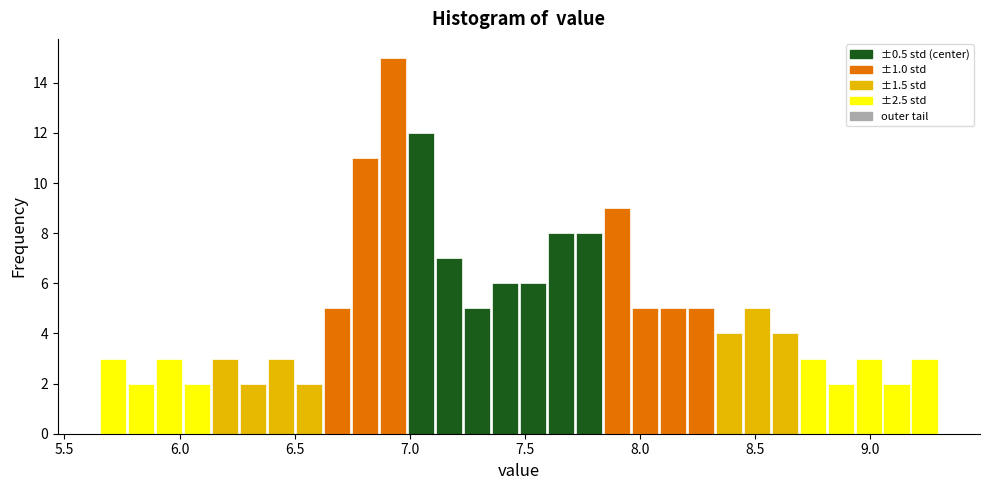

Around what value on the x-axis is the tallest bar? Give the approximate position of its centre, as read against the axis.

6.95